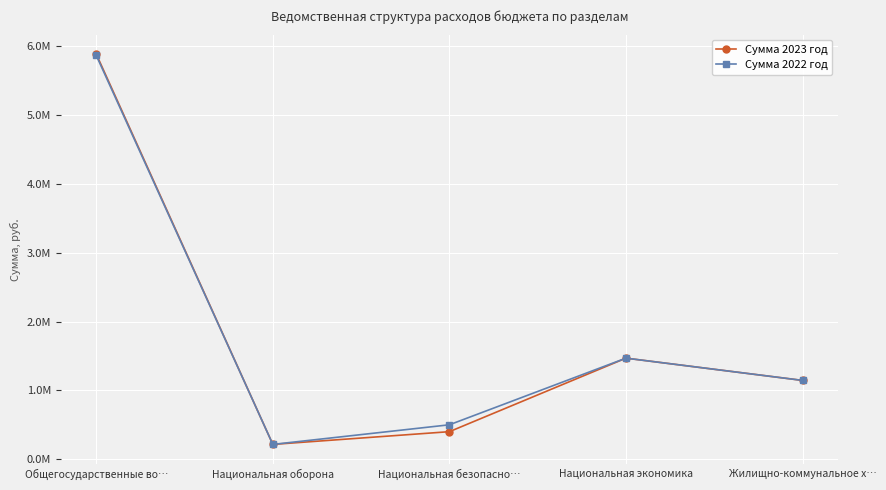

What is the value of the Сумма 2023 год point at the 4th from the left?

1468517.0